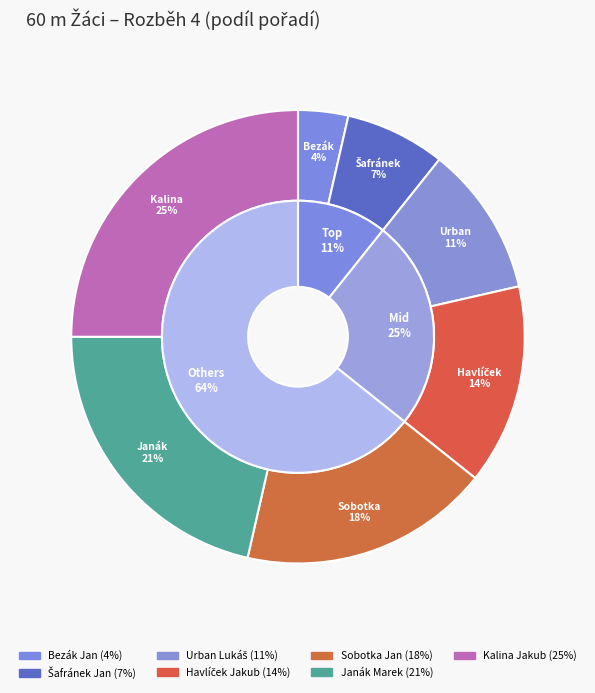

Which category has the smallest portion of the pie?

Bezák Jan